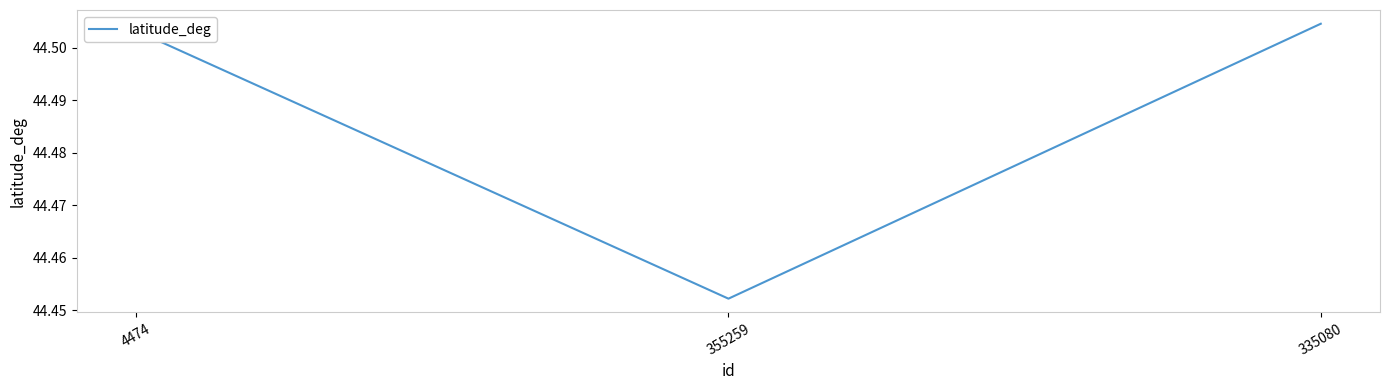

What position from the right is 4474?

3